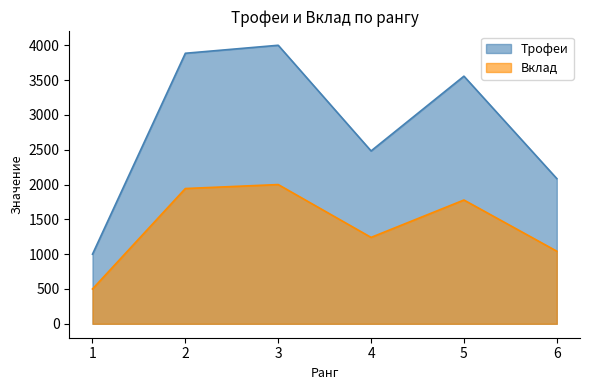

What is the average value of the Вклад series?

1418